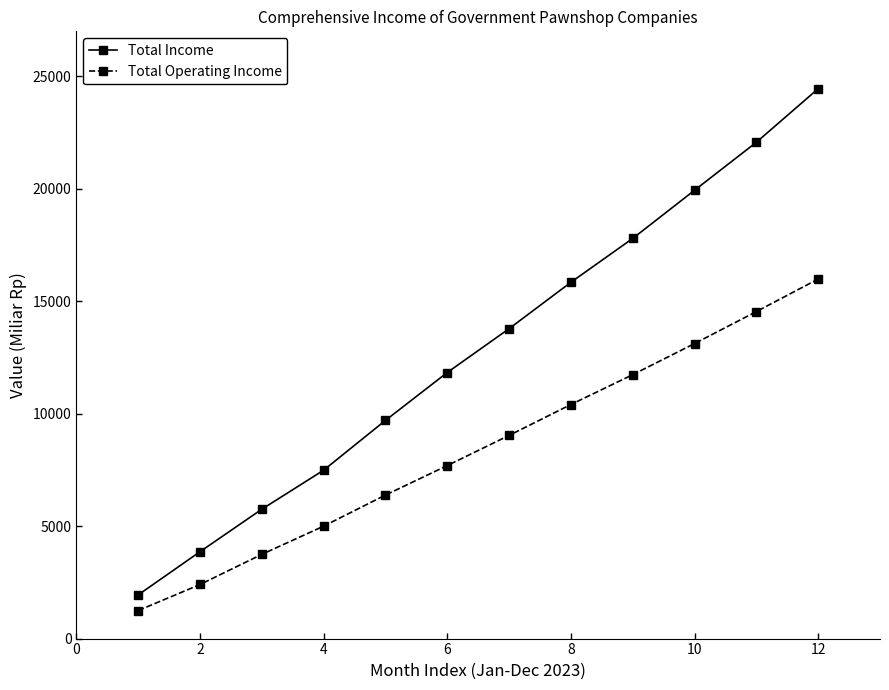

Which series has the largest total across all categories?

Total Income